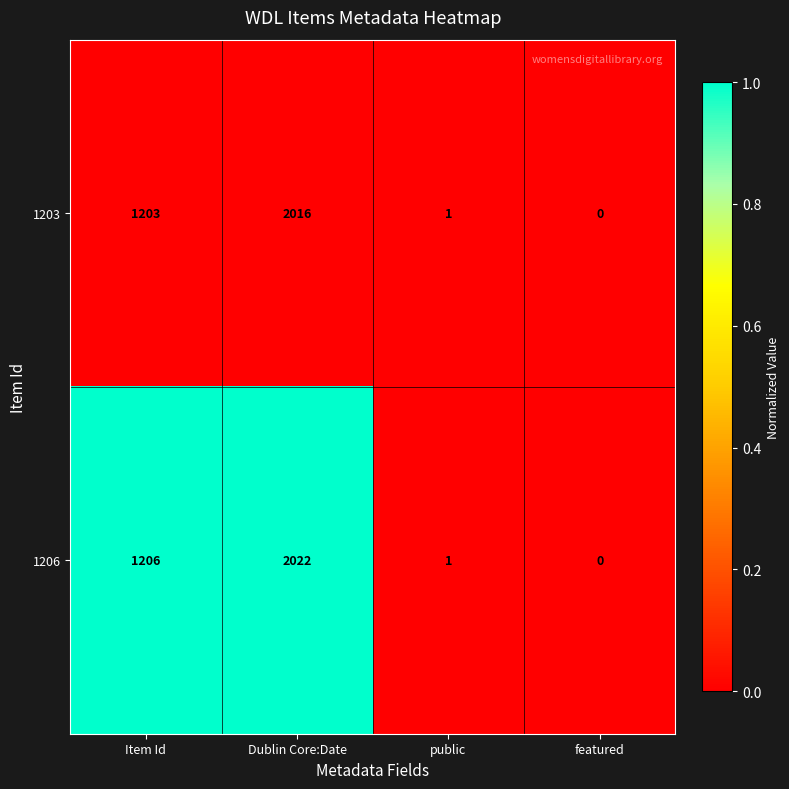

Which series has the largest total across all categories?

1206